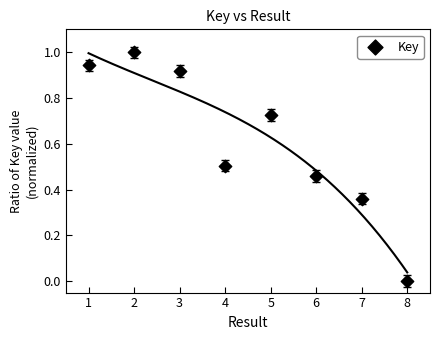

What is the range of Y values (max minus min)?

1.0